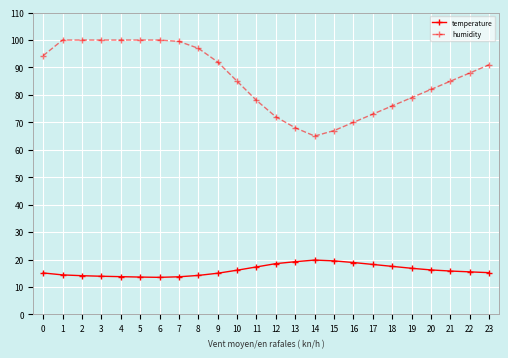

What is the value of the humidity point at the 11th from the left?

85.0